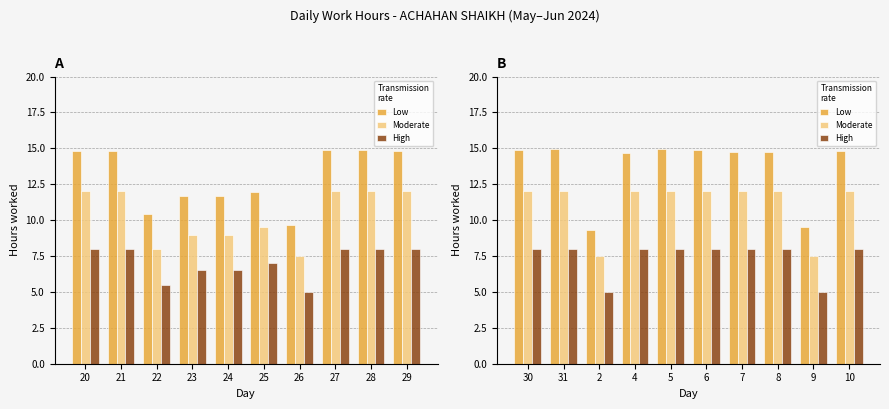

At how many categories does at least one series exceed 5?

10